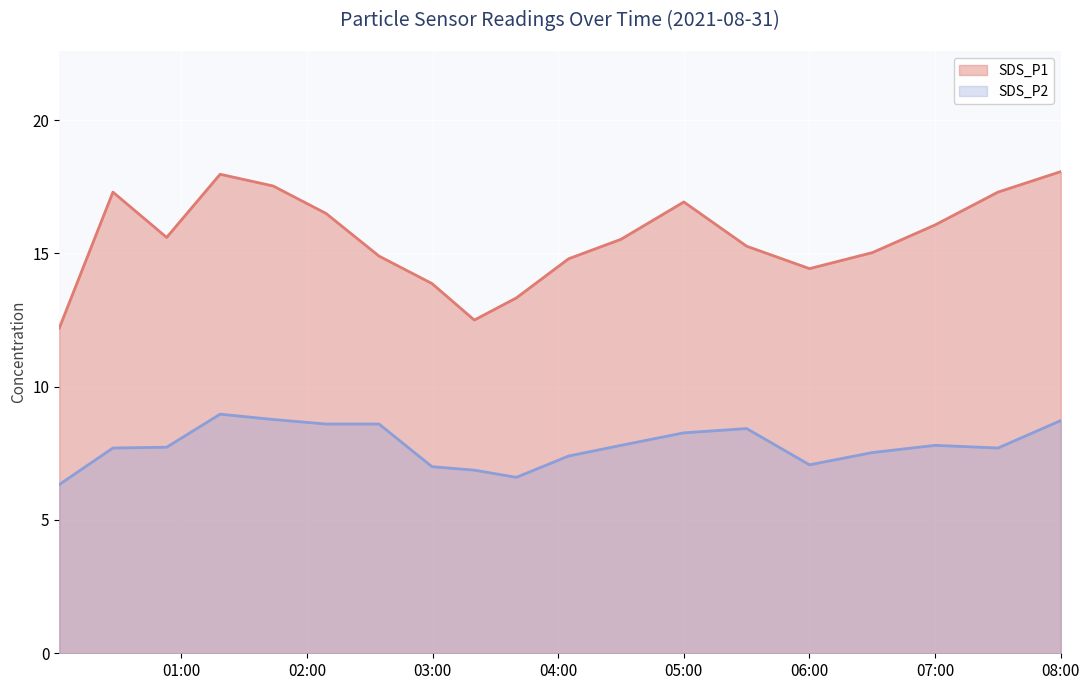

What is the greatest value displayed?

18.1